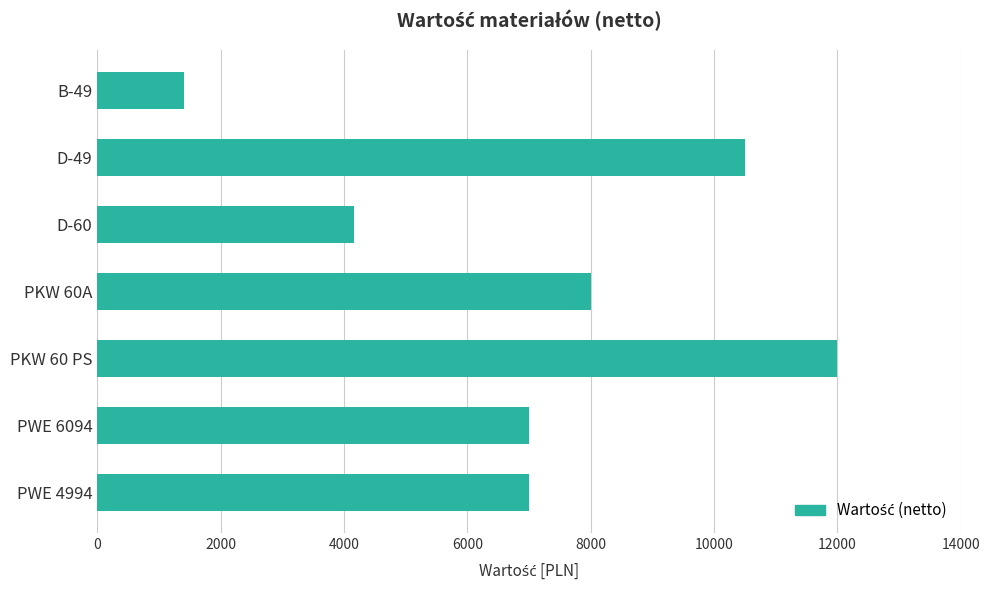

How many categories are shown in the chart?

7